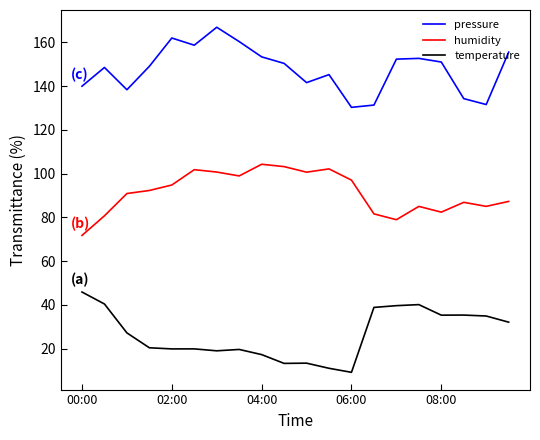

What is the smallest value displayed?

9.2